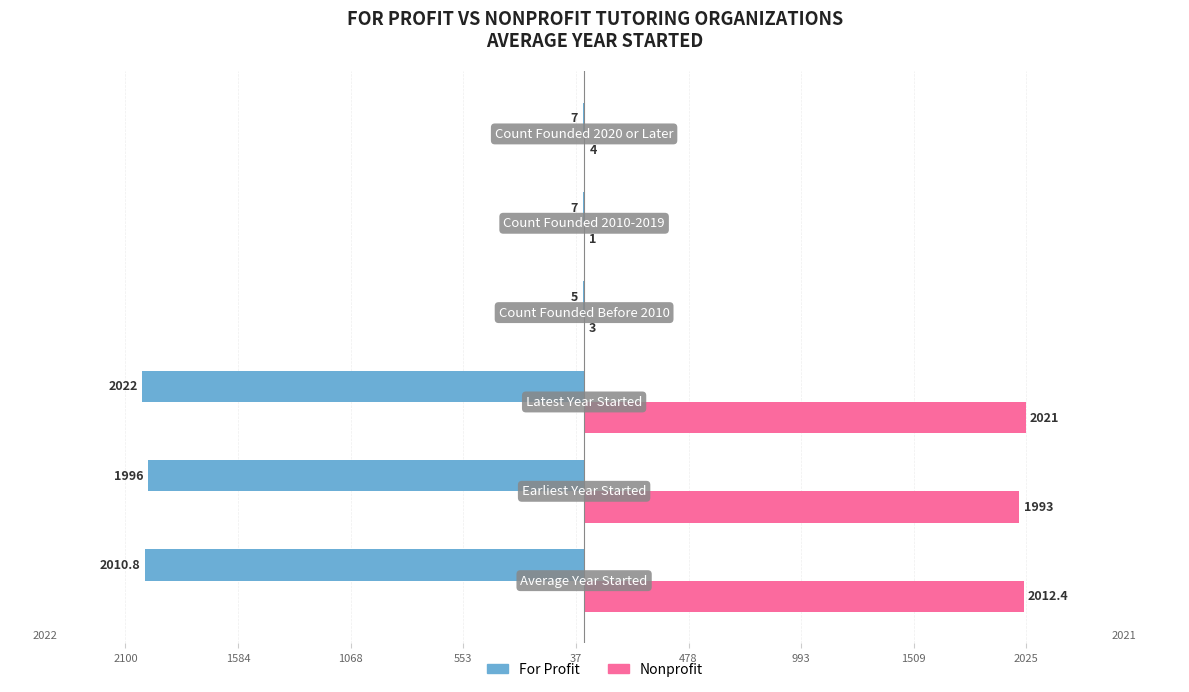

What are all the series names shown in the legend?

For Profit, Nonprofit